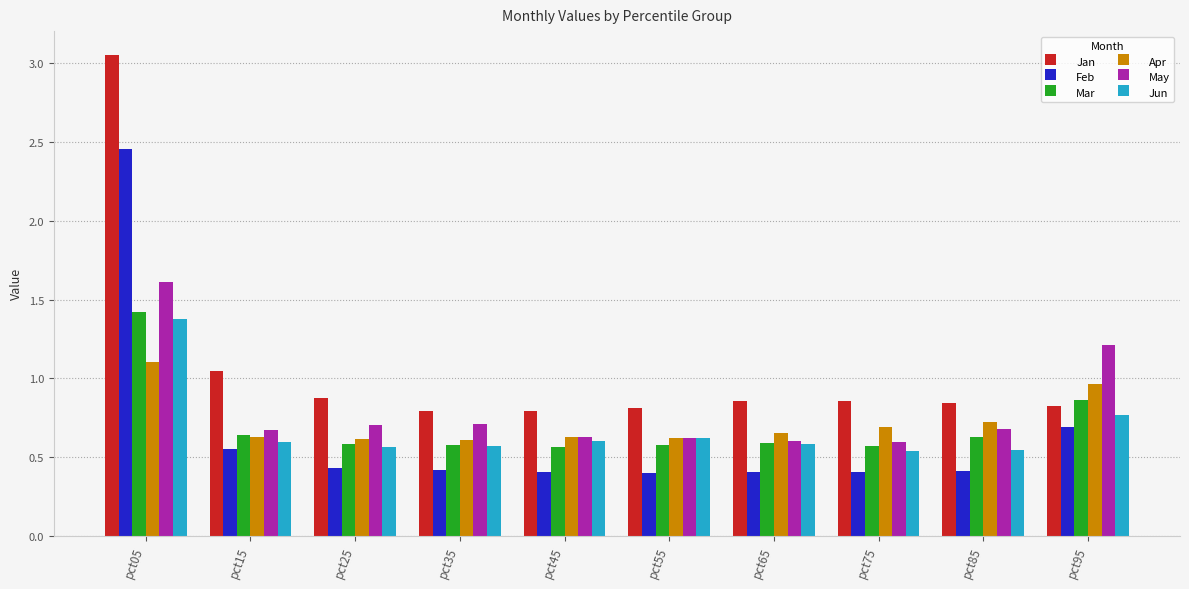

True or false: Jan has a value of 0.9 at pct65.

True